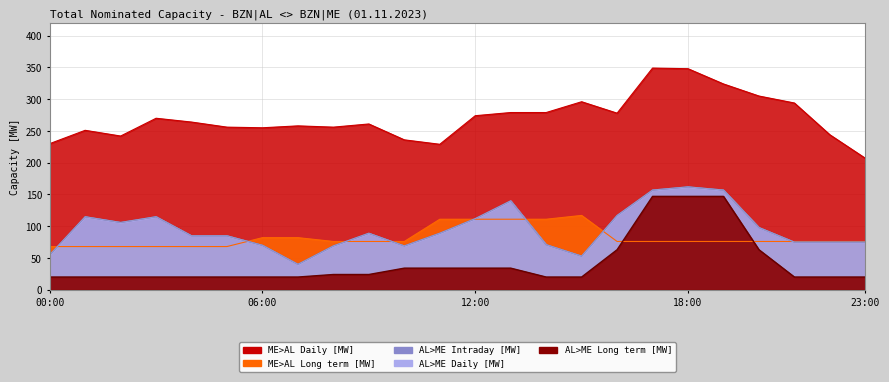

True or false: ME>AL Long term [MW] has a value of 188 at 14:00-15:00.

False